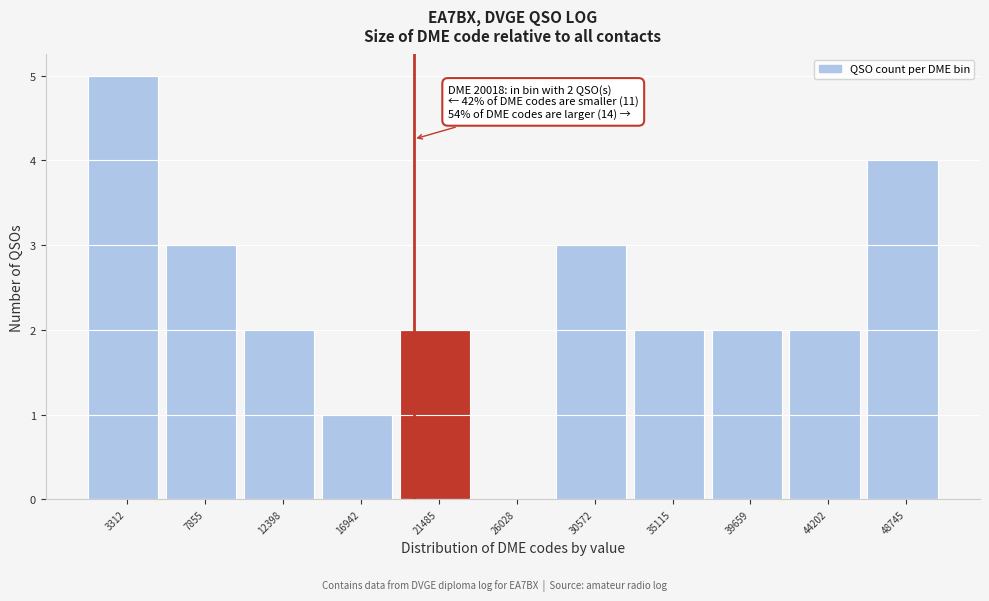

Which range on the x-axis has the tallest bar?

1000 to 5500